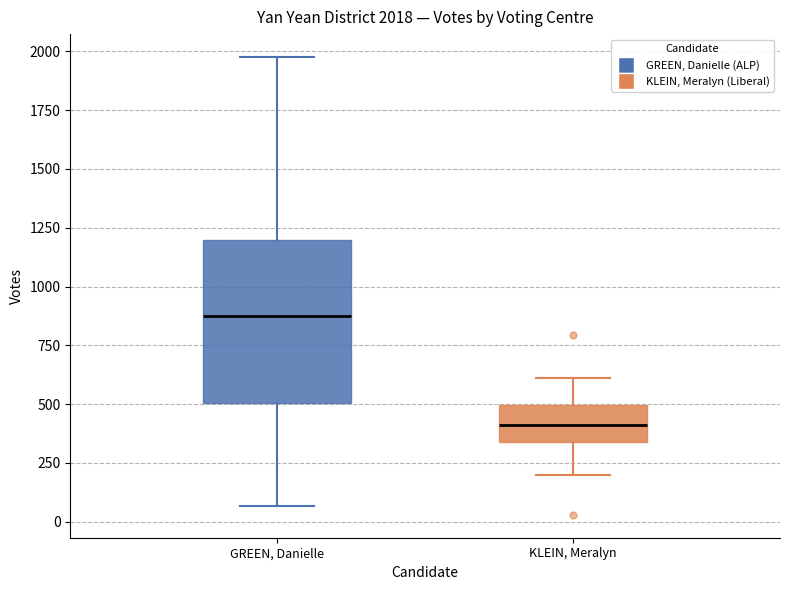

Comparing the boxes themselves (not the whiskers), which one is the tallest?

GREEN, Danielle